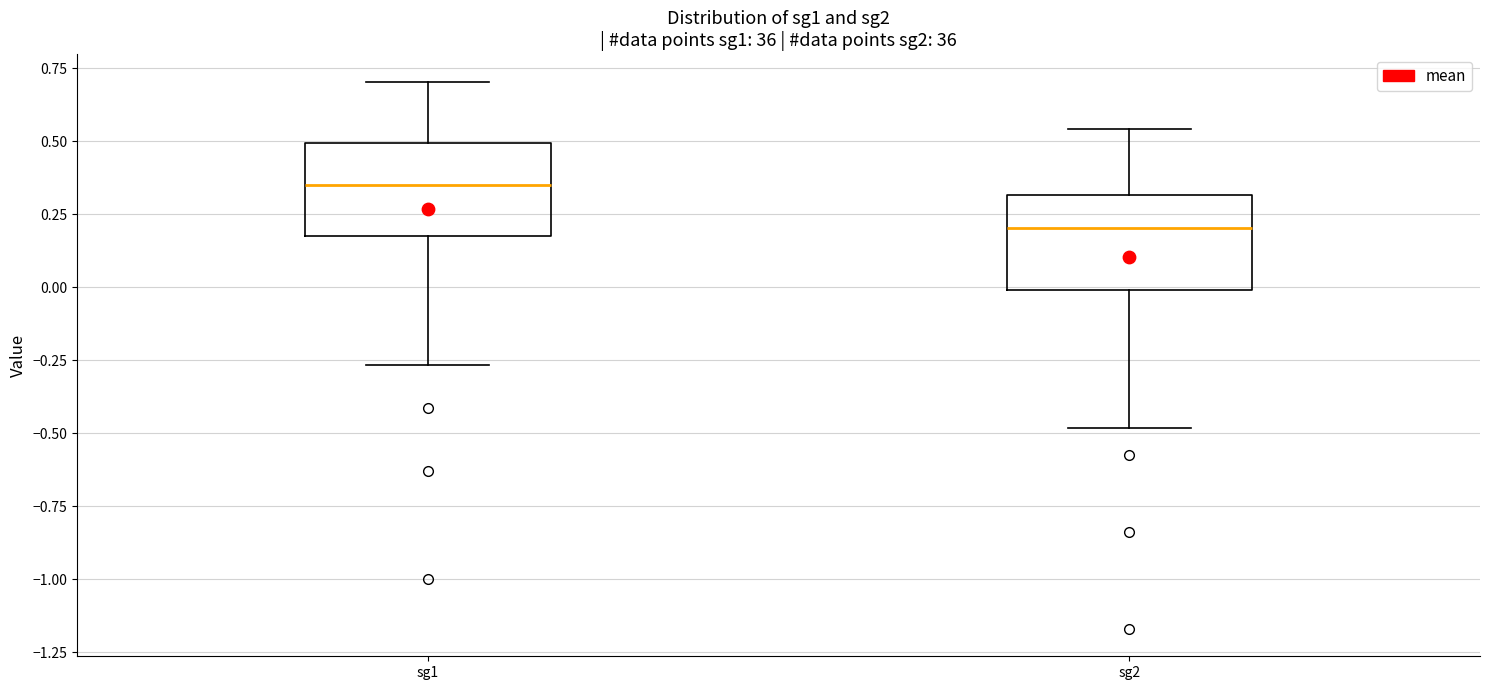

Which box has the lowest median line?

sg2